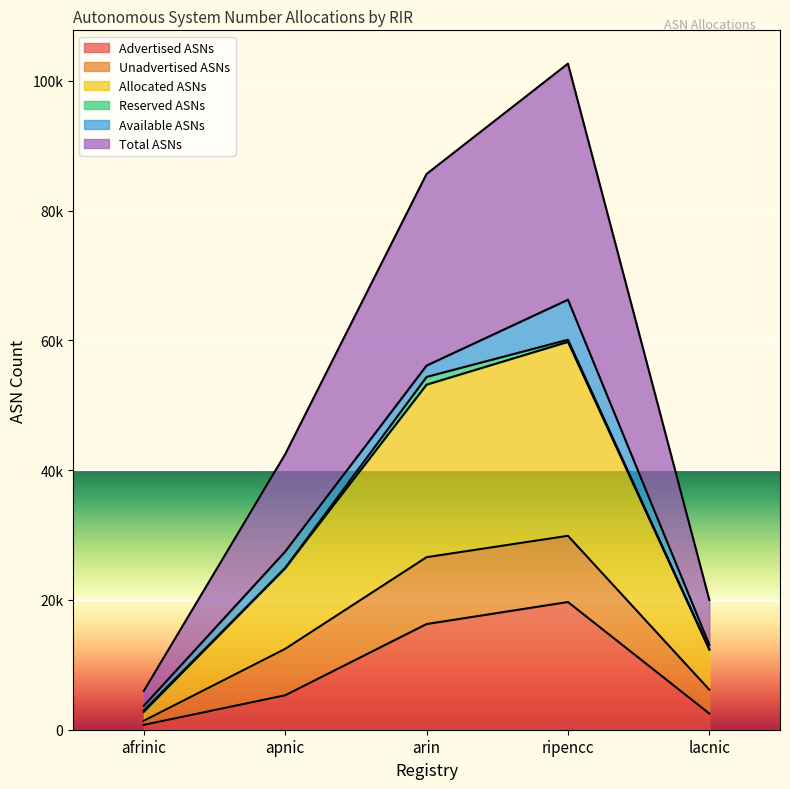

What is the value of the Allocated ASNs point at the 2nd from the left?

12461